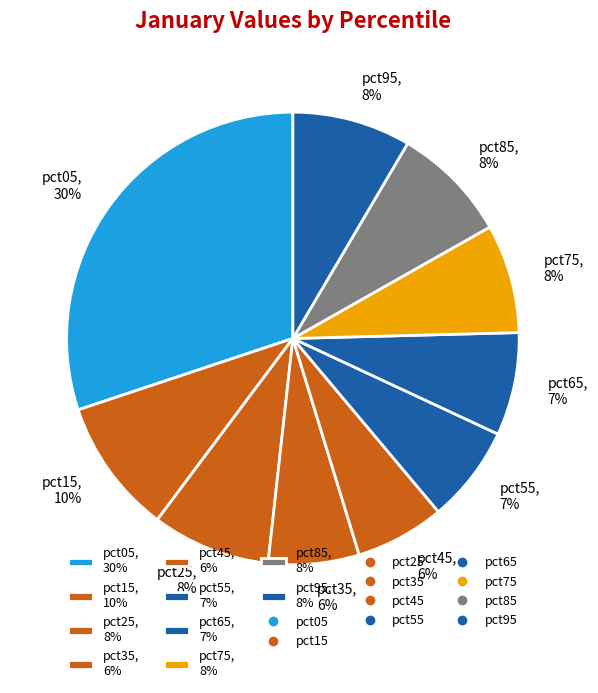

Is the sum of pct65 and pct85 greater than half?

No